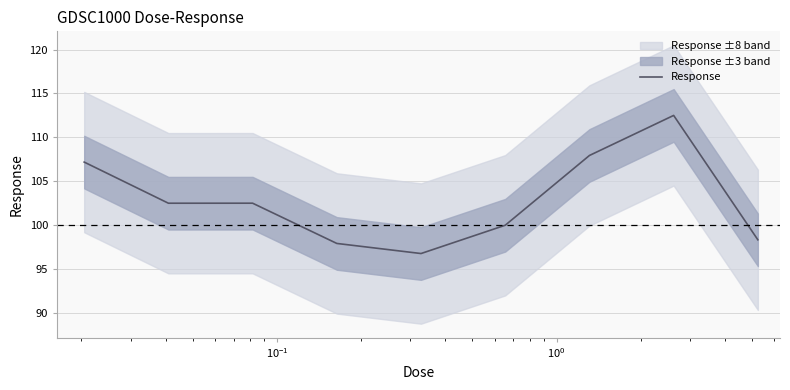

What is the highest value of the Response series?

112.5